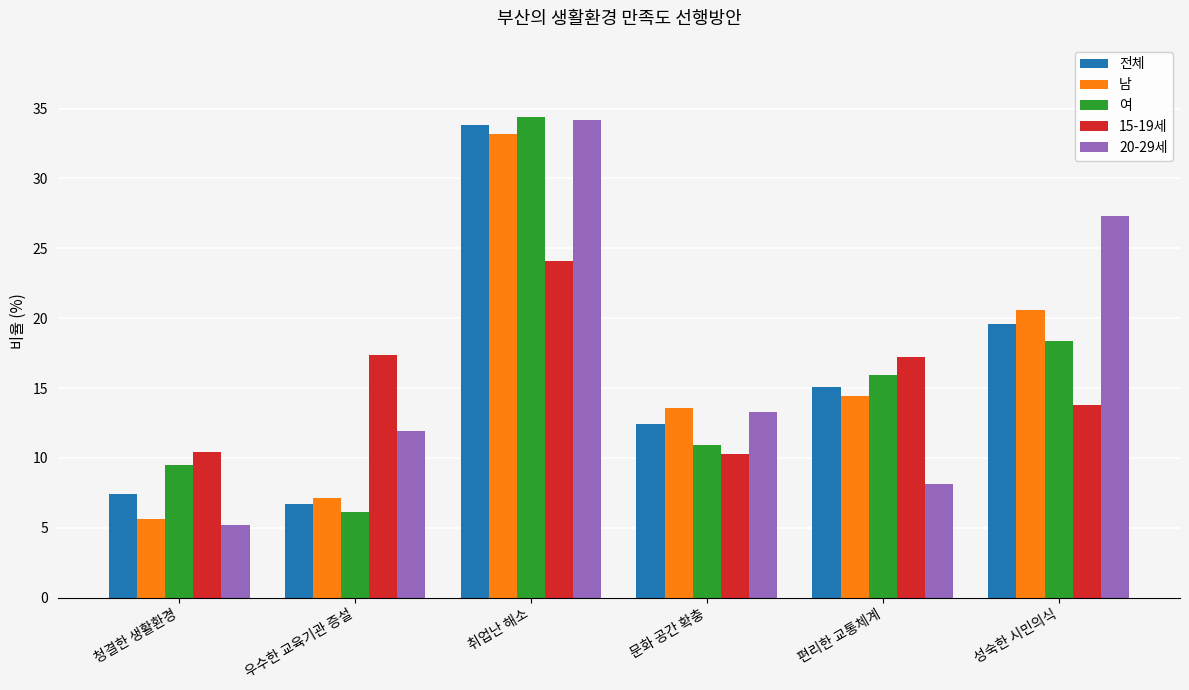

The value of 15-19세 at 우수한 교육기관 증설 is 17.4. True or false?

True